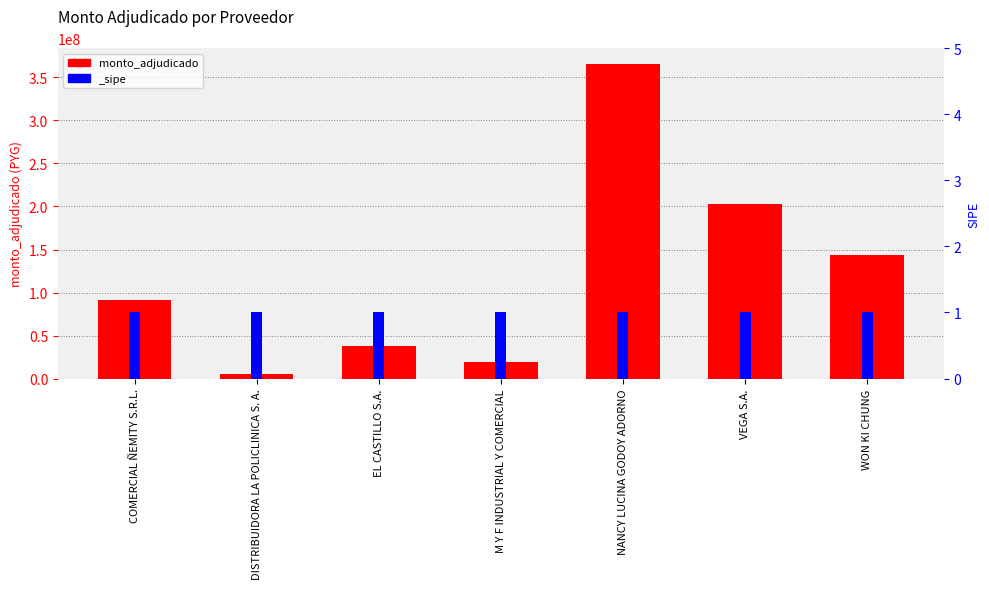

What is the smallest value displayed?

4780200